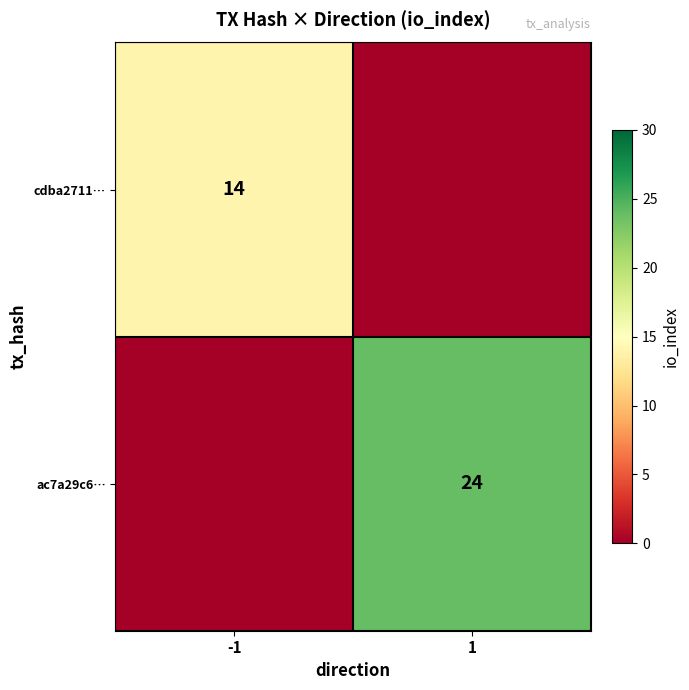

True or false: cdba2711… has a value of 14 at -1.

True